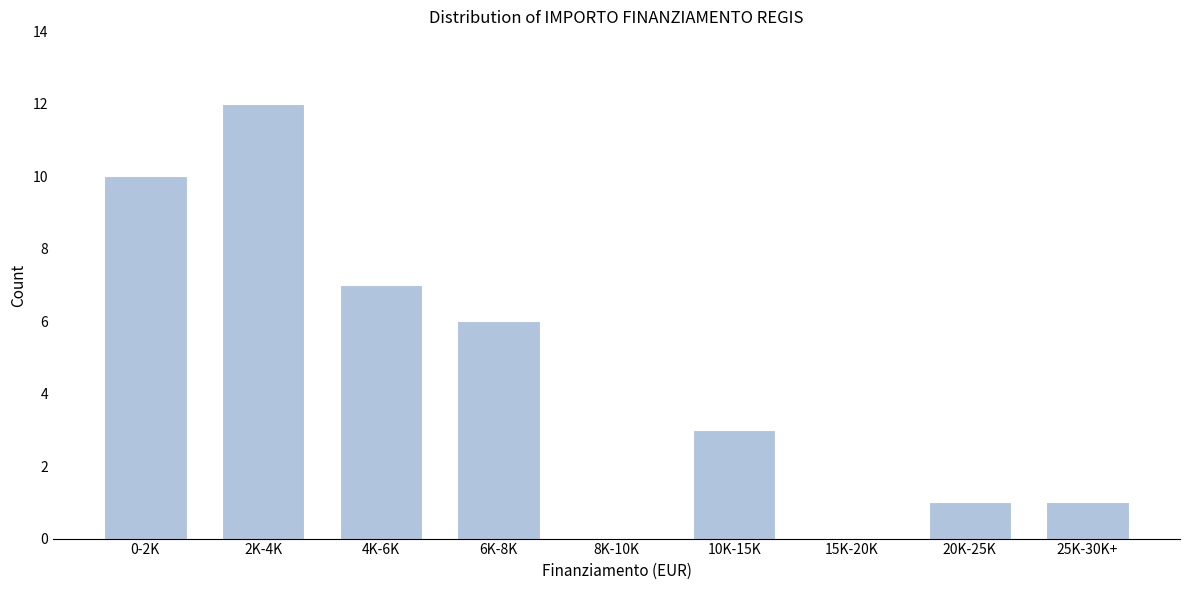

Reading left to right, what are all the values shown in this chart?

0-2K=10	2K-4K=12	4K-6K=7	6K-8K=6	8K-10K=0	10K-15K=3	15K-20K=0	20K-25K=1	25K-30K+=1